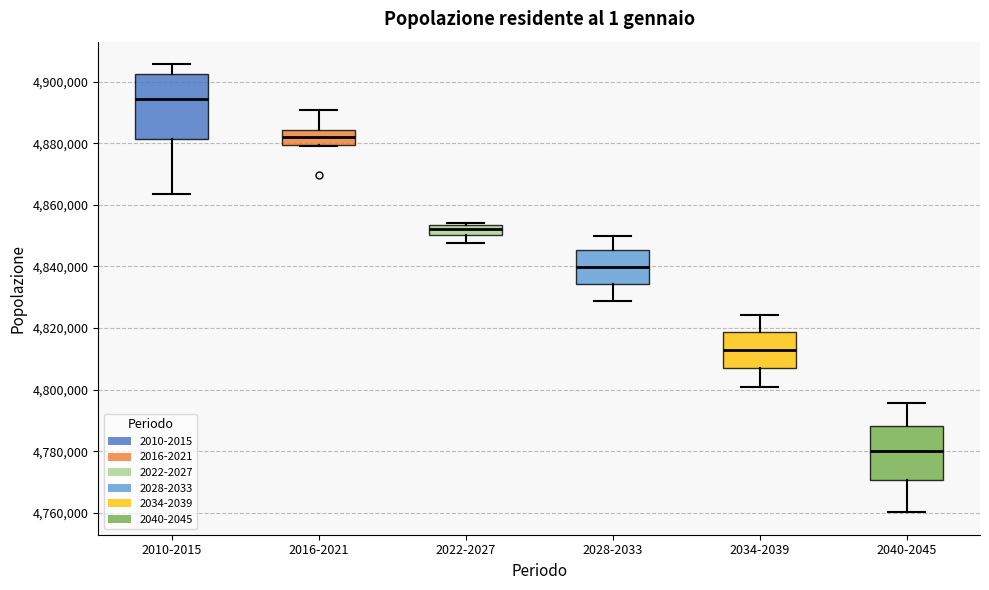

Reading left to right, transcribe this box plot: for each box, give where its median line is, the range the box spans, and where its two whiskers end, as read against the y-axis. The values are not printed on the chart, so give them approximately, as read against the axis.

2010-2015: median 4894000, box 4882000 to 4902000, whiskers 4864000 to 4906000
2016-2021: median 4882000, box 4880000 to 4884000, whiskers 4880000 to 4890000
2022-2027: median 4852000, box 4850000 to 4854000, whiskers 4848000 to 4854000
2028-2033: median 4840000, box 4834000 to 4846000, whiskers 4828000 to 4850000
2034-2039: median 4812000, box 4808000 to 4818000, whiskers 4800000 to 4824000
2040-2045: median 4780000, box 4770000 to 4788000, whiskers 4760000 to 4796000